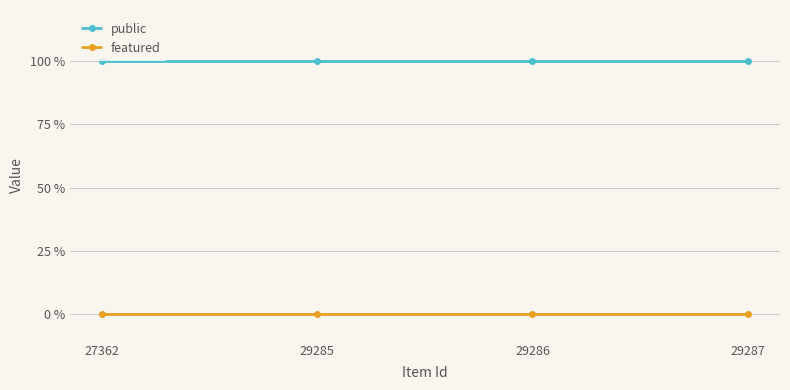

True or false: featured and public intersect in this chart.

False